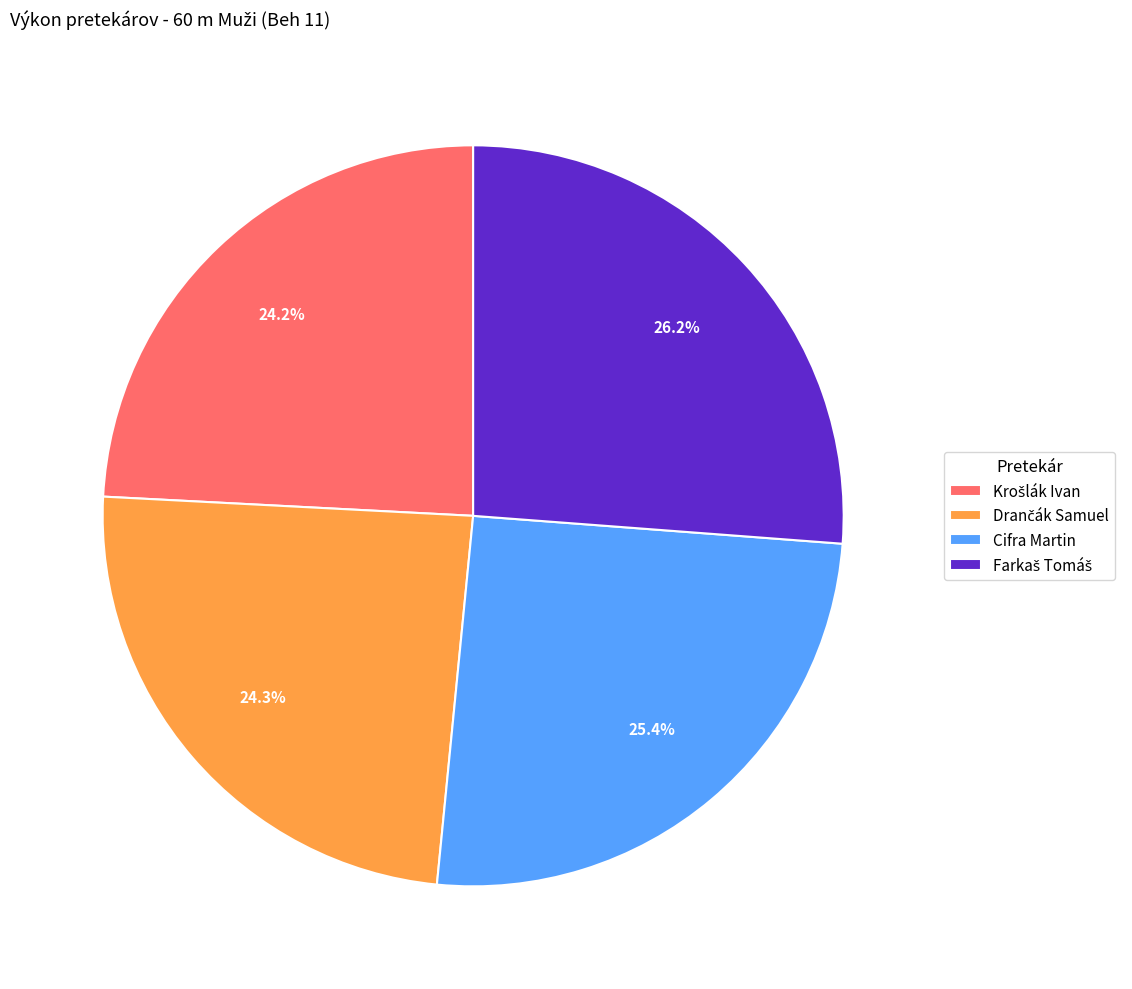

How much of the chart is everything except Cifra Martin?

74.6%